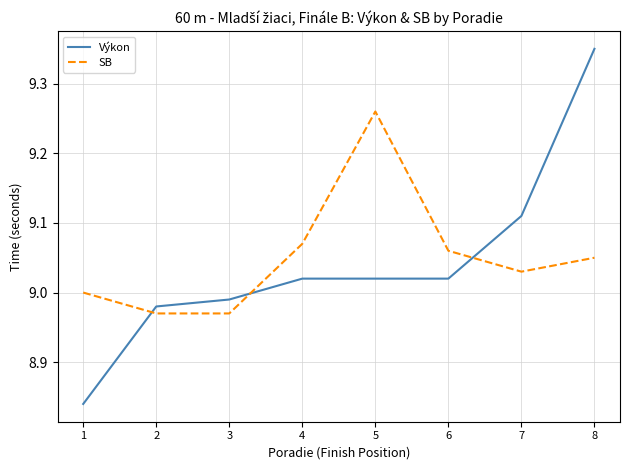

At 4, list the series in order from smallest to largest.

Výkon, SB